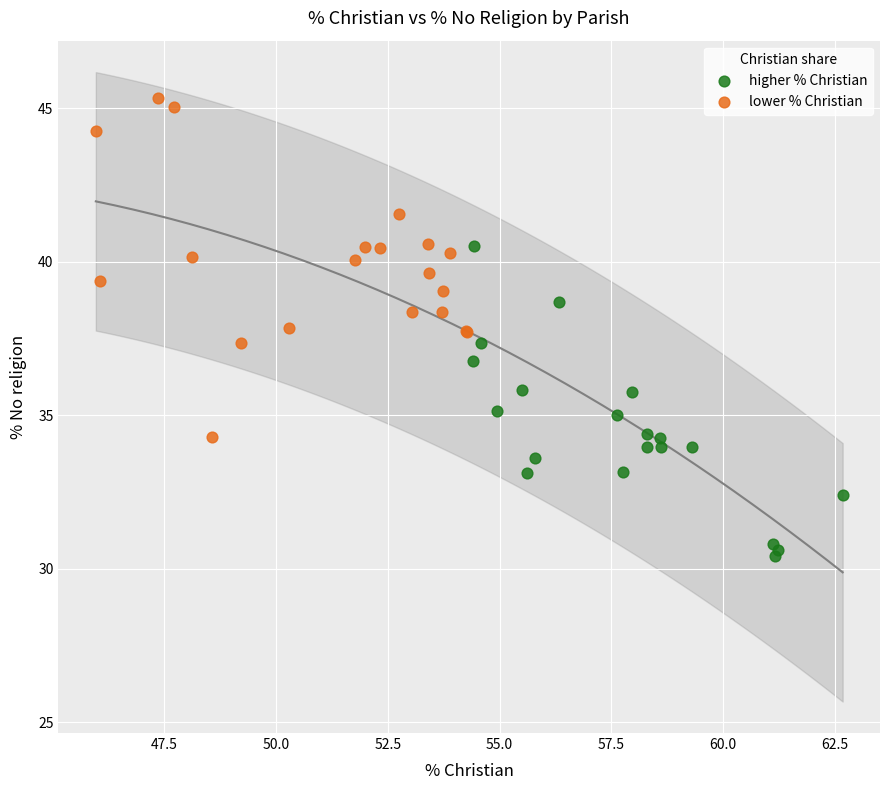

Which series contains the highest Y value?

lower % Christian